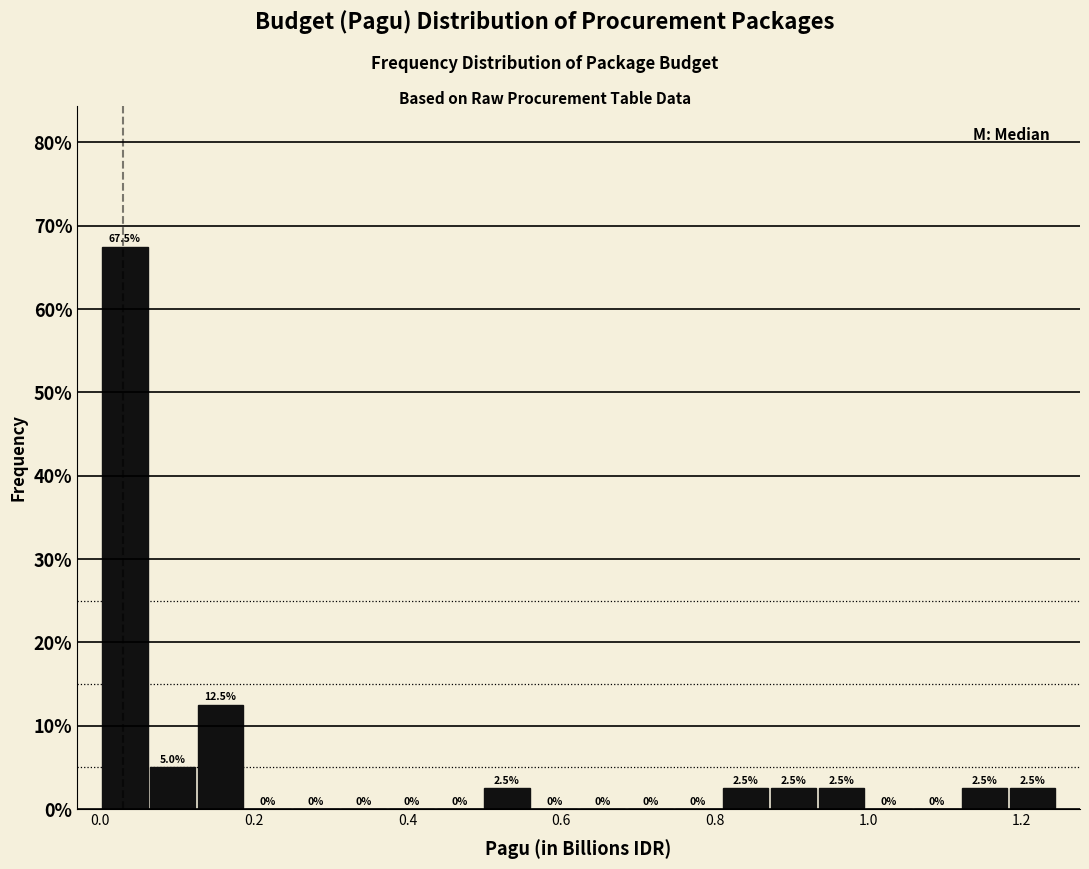

Read against the x-axis, roughly where is the centre of the tallest bar?

0.04